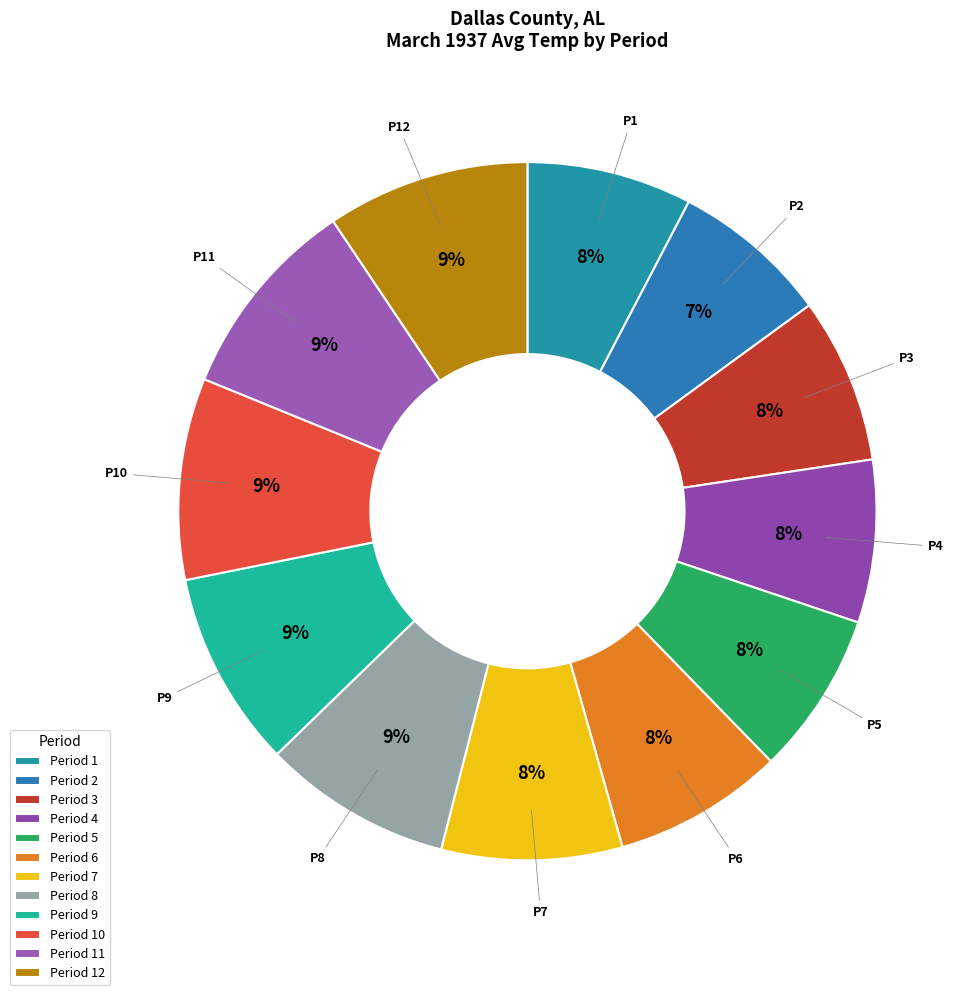

Count the number of slices in the pie.

12